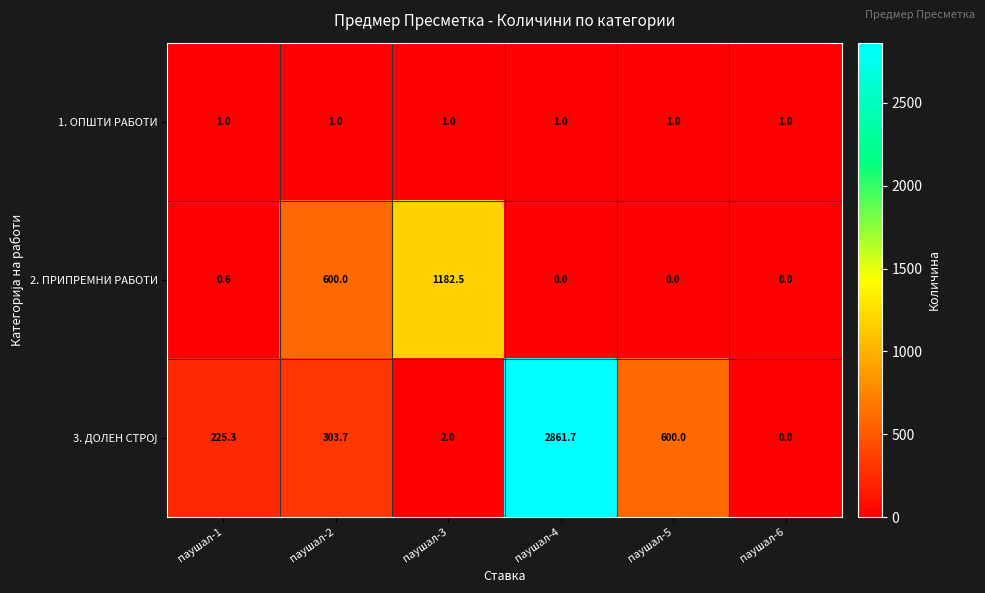

Which series changed the most between паушал-1 and паушал-2?

2. ПРИПРЕМНИ РАБОТИ